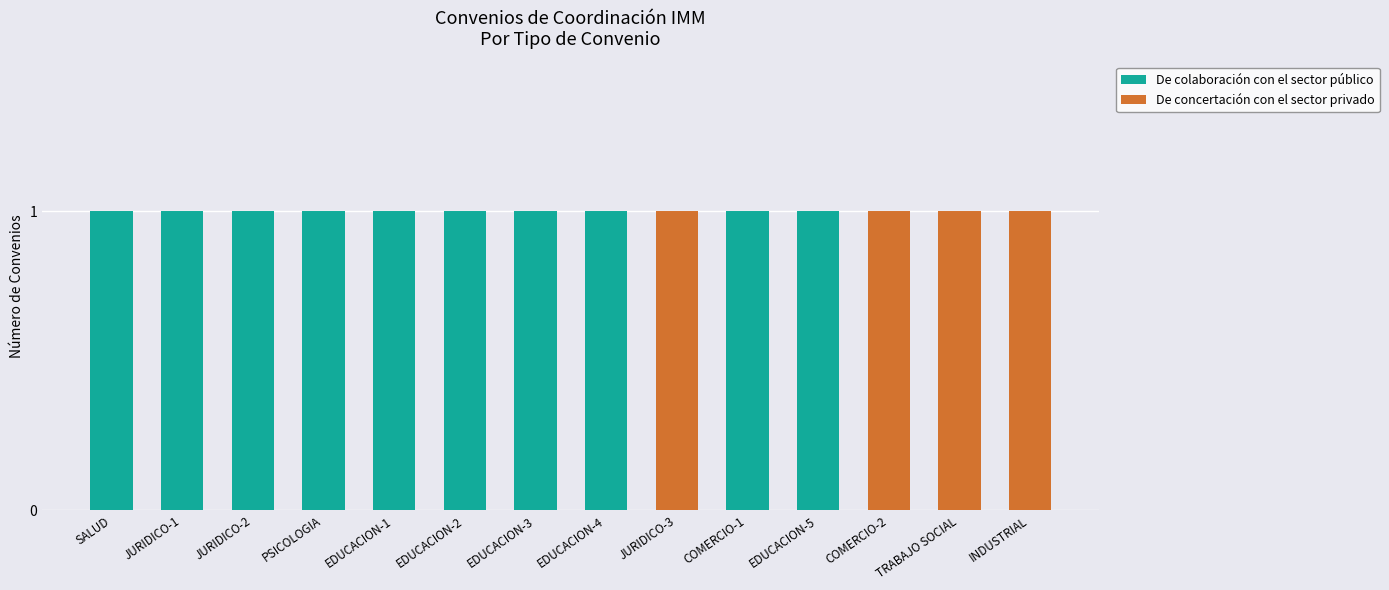

The value of De colaboración con el sector público at COMERCIO-2 is 1. True or false?

False